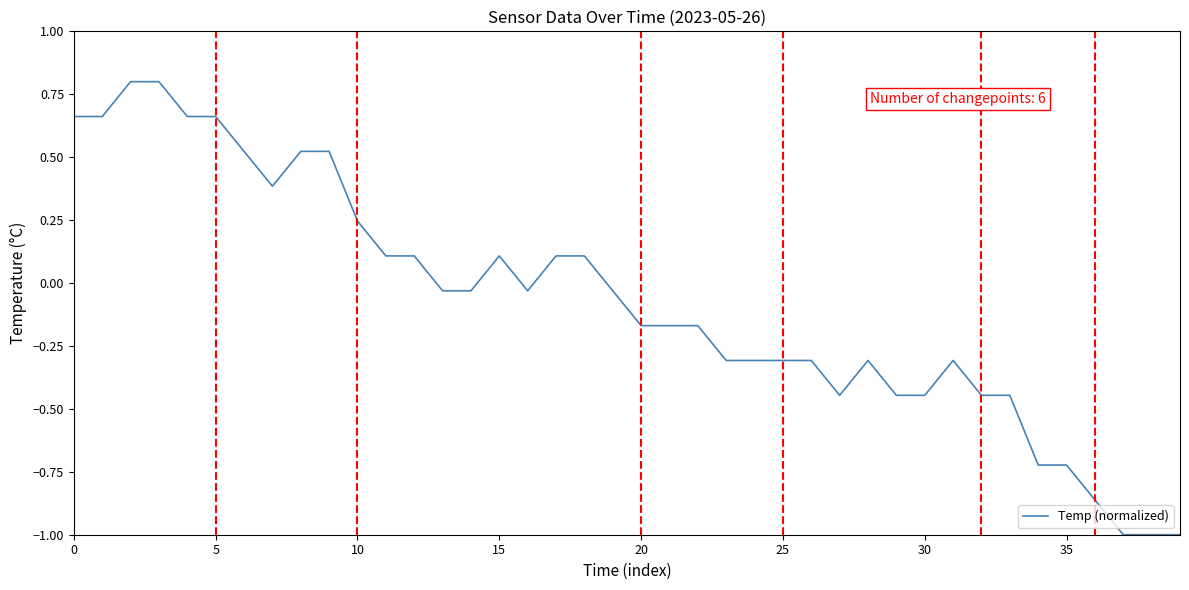

What is the difference between the maximum and minimum values?

1.8